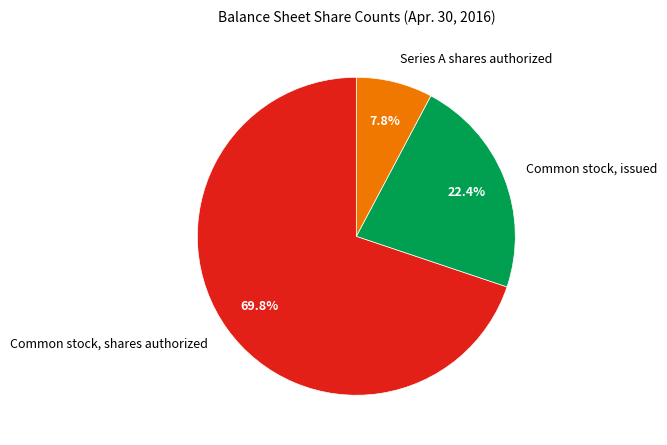

To the nearest percent, what is the average slice percentage?

33%